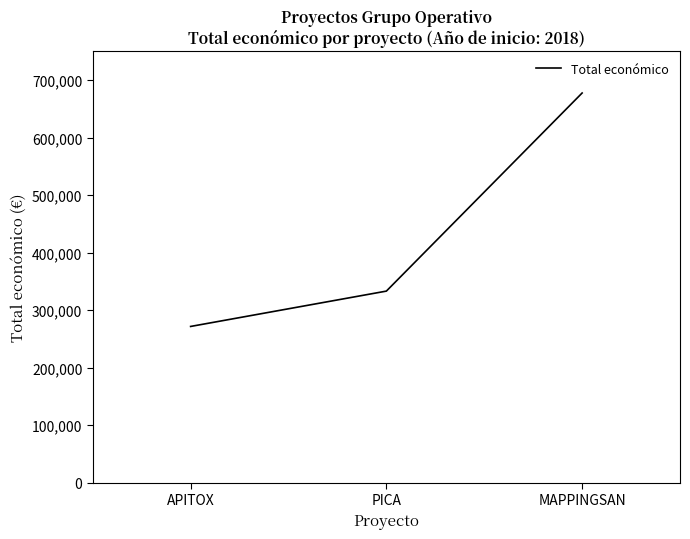

The value at PICA is 495376. True or false?

False